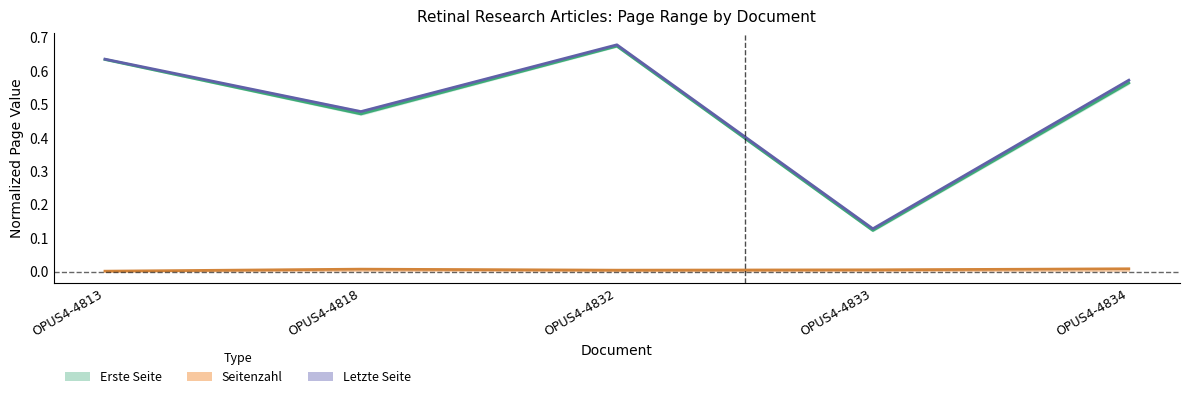

At which label does Seitenzahl reach its peak?

OPUS4-4834